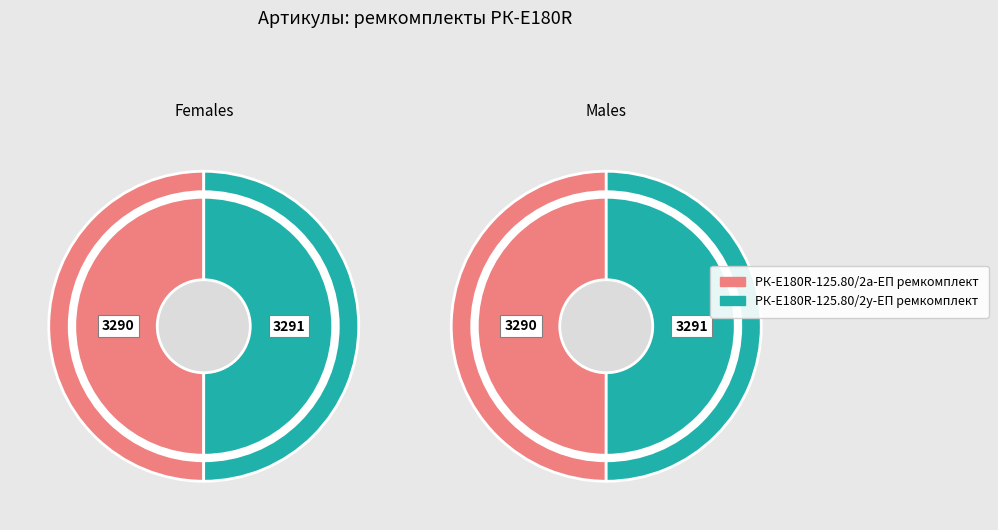

How many slices are in this pie chart?

2